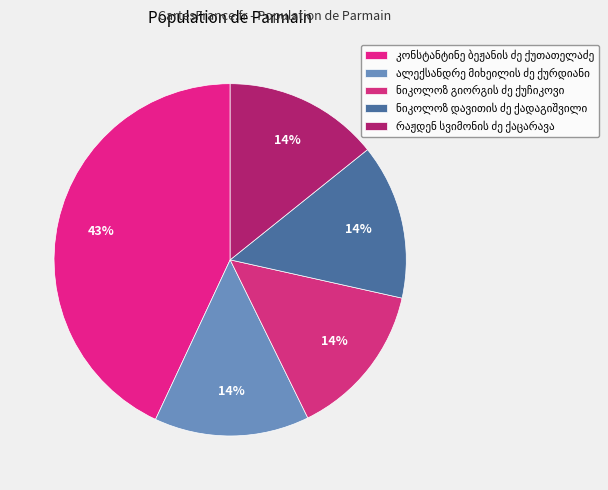

What is the change in value from კონსტანტინე ბეჟანის ძე ქუთათელაძე to ნიკოლოზ დავითის ძე ქადაგიშვილი?

-4822